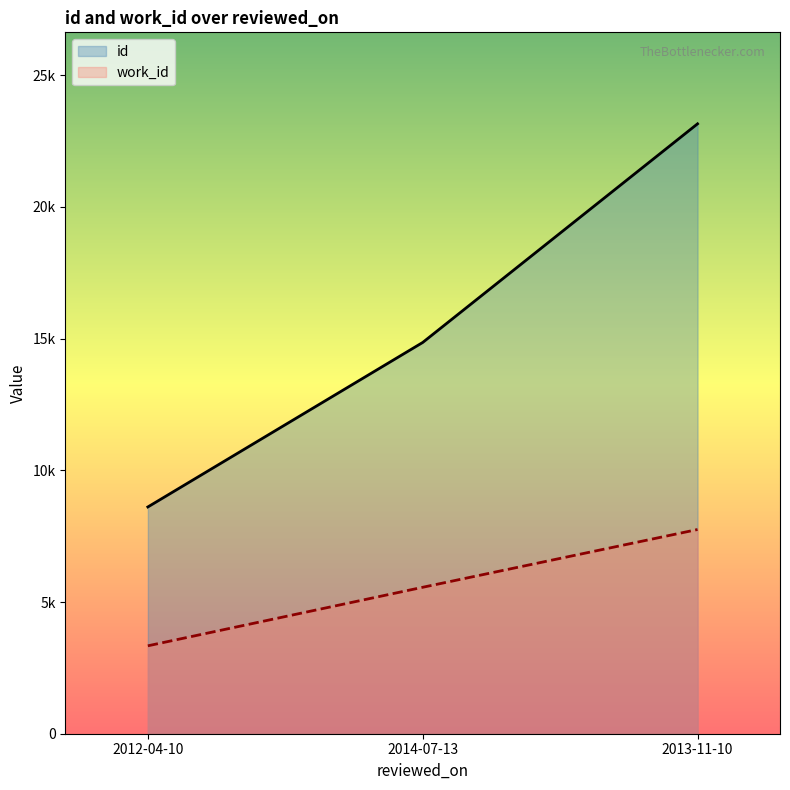

At which category is the sum across all series the highest?

2013-11-10